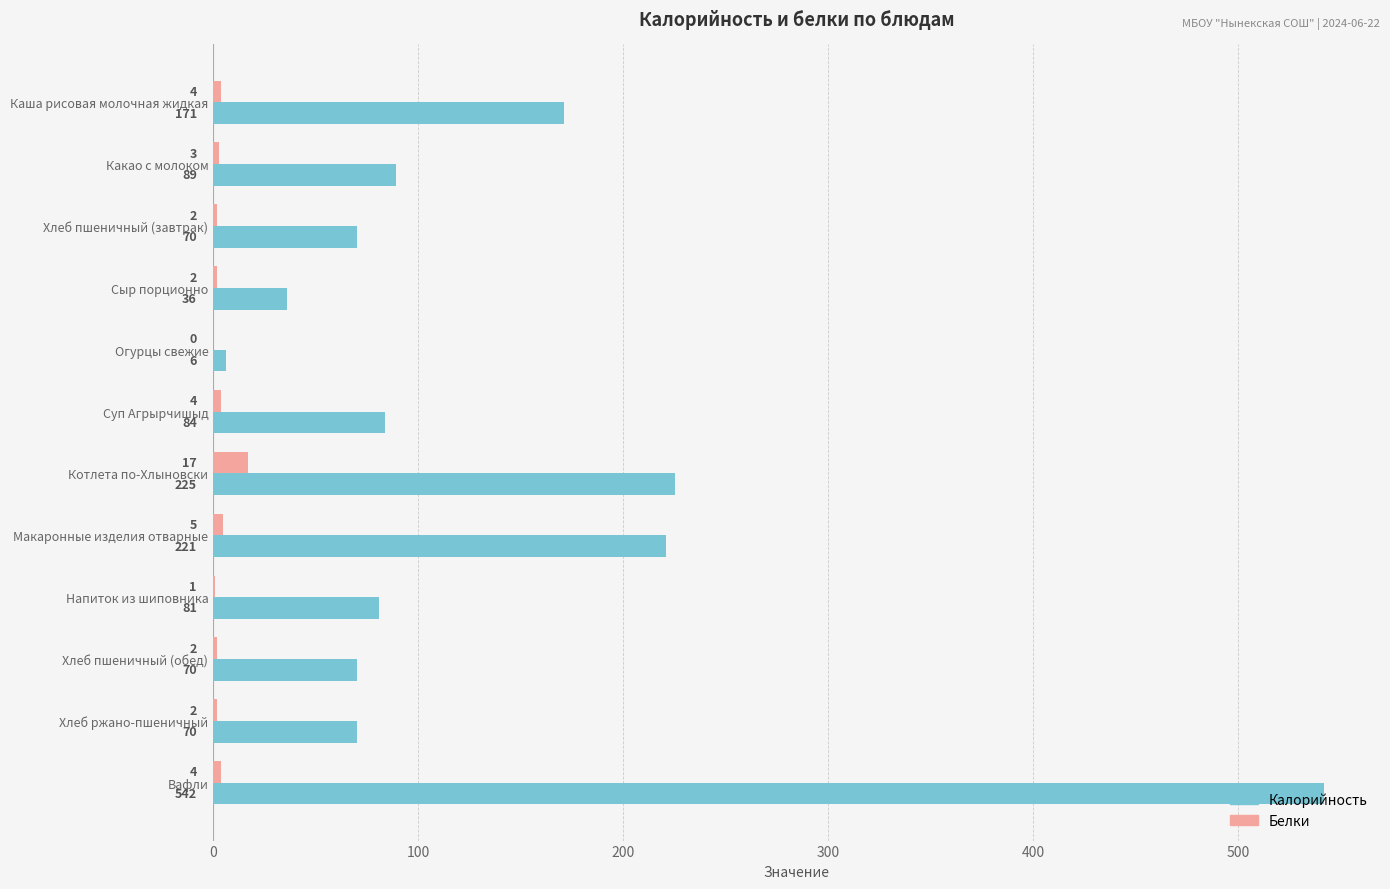

True or false: Белки has a value of 2 at Хлеб ржано-пшеничный.

True